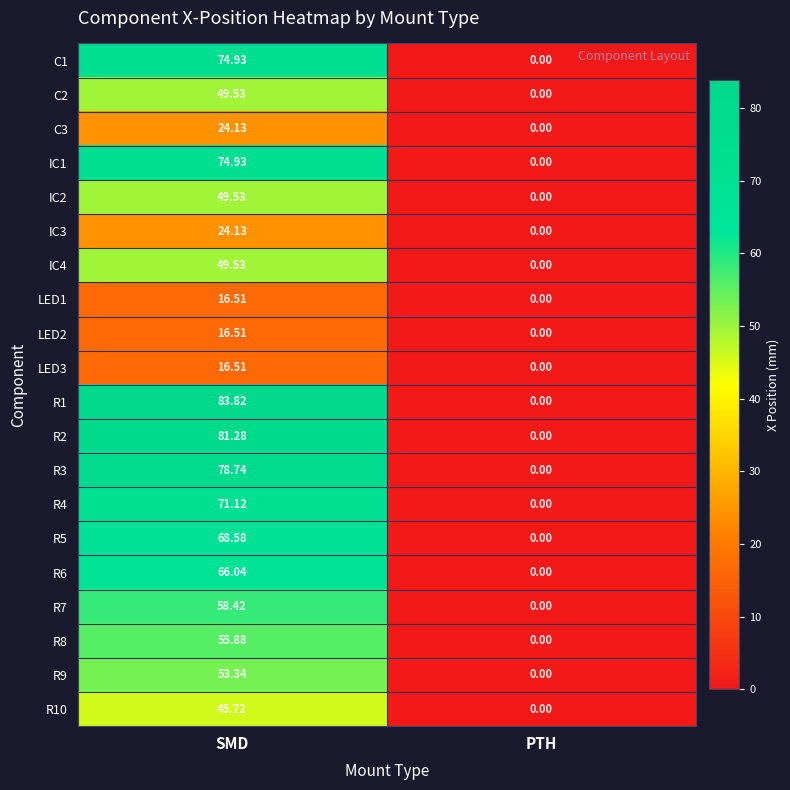

At which label does R7 first exceed 58?

SMD